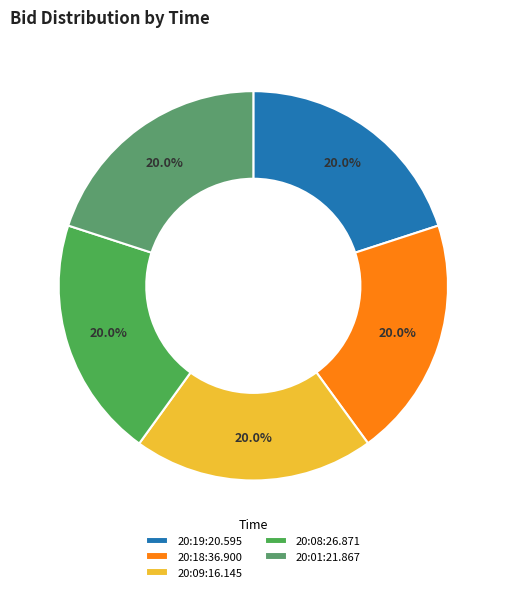

True or false: 20:19:20.595 accounts for 20% of the total.

True